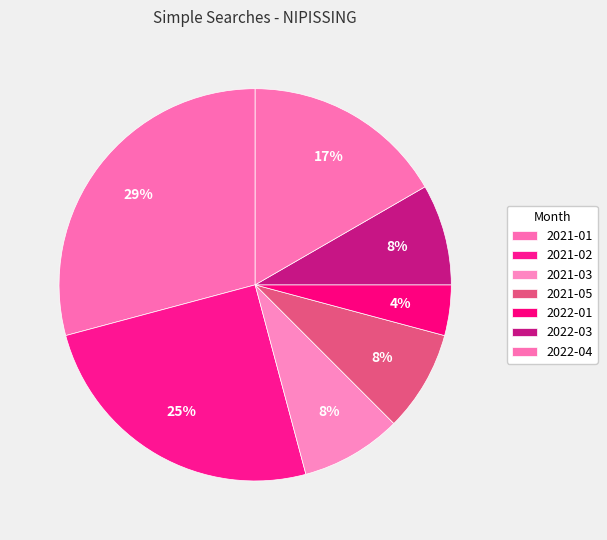

To the nearest percent, what is the average slice percentage?

14%